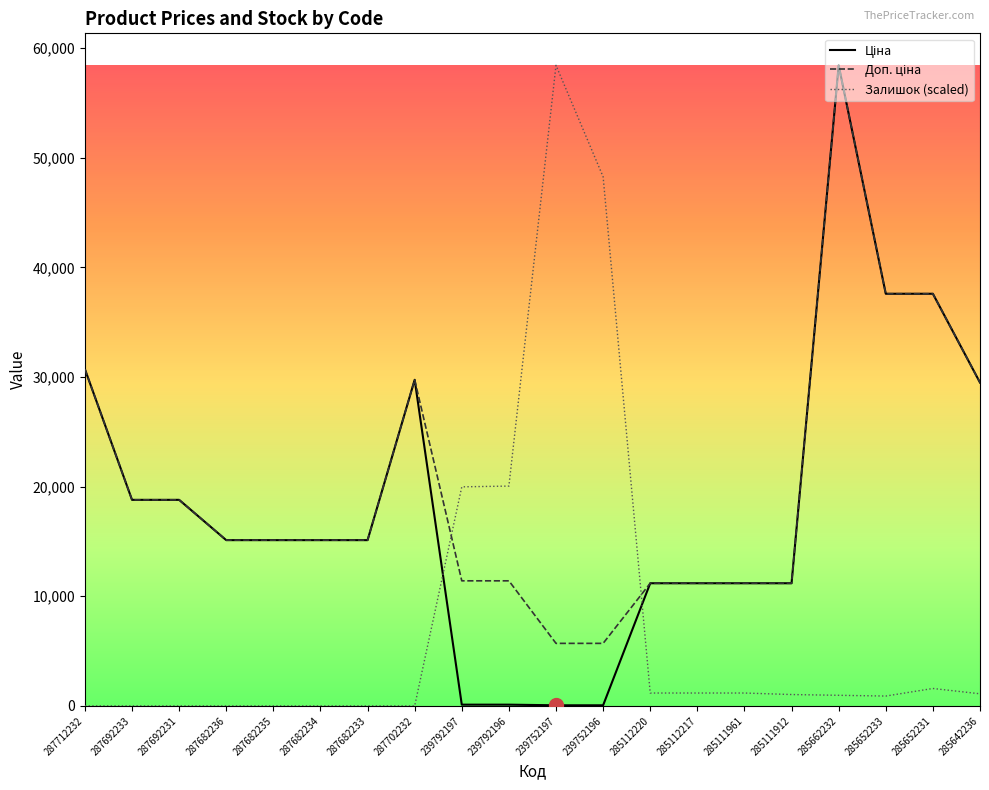

What is the greatest value displayed?

58426.5